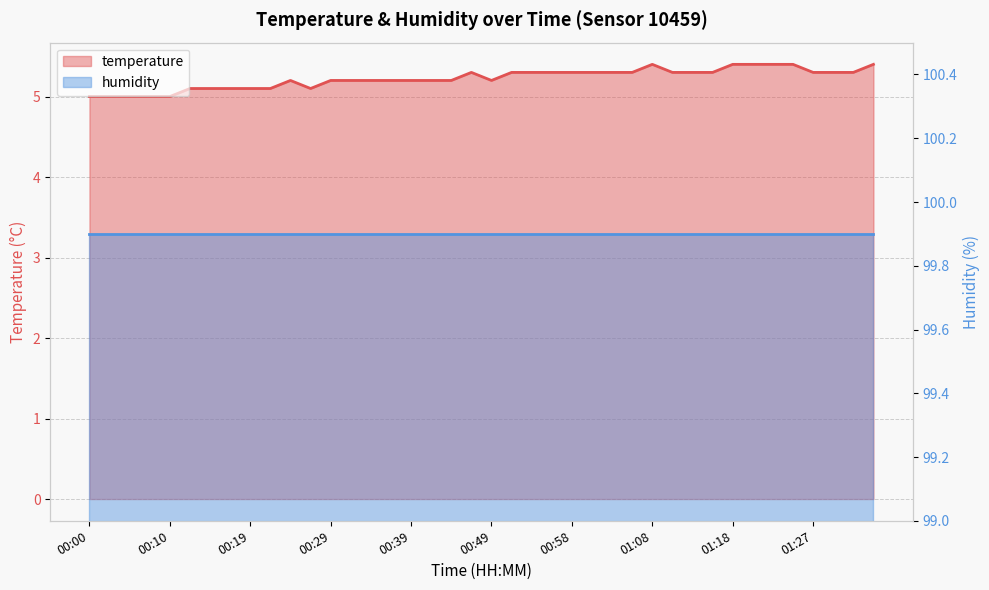

Reading left to right, extract all data points from this chart.

5.0	5.0	5.0	5.0	5.0	5.1	5.1	5.1	5.1	5.1	5.2	5.1	5.2	5.2	5.2	5.2	5.2	5.2	5.2	5.3	5.2	5.3	5.3	5.3	5.3	5.3	5.3	5.3	5.4	5.3	5.3	5.3	5.4	5.4	5.4	5.4	5.3	5.3	5.3	5.4